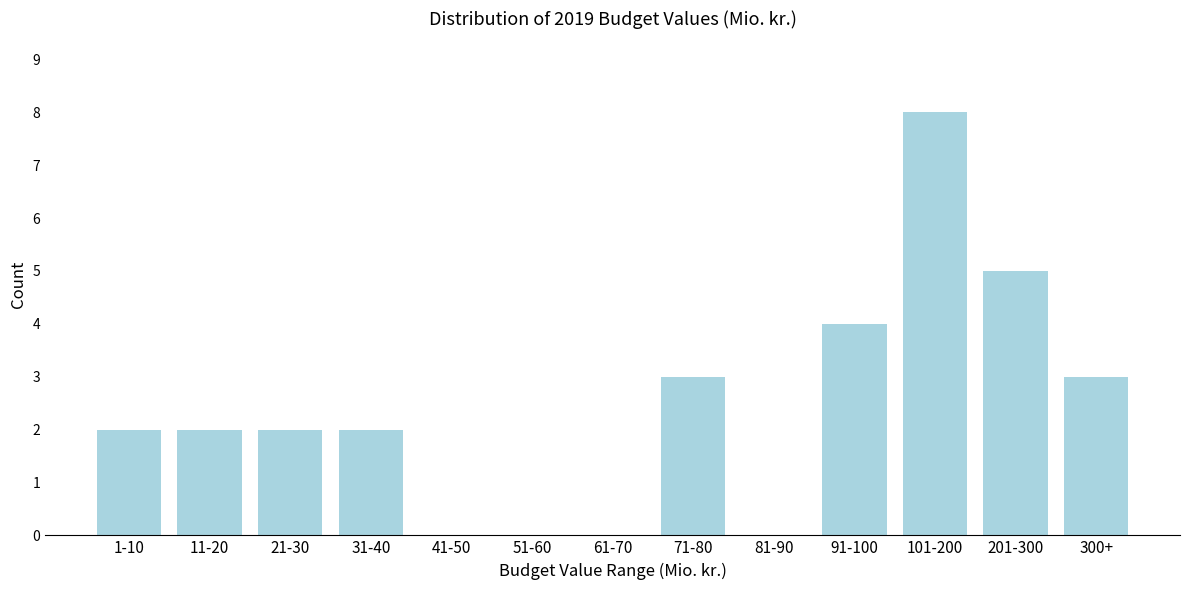

Reading right to left, list all the values displayed in this chart.

300+=3	201-300=5	101-200=8	91-100=4	81-90=0	71-80=3	61-70=0	51-60=0	41-50=0	31-40=2	21-30=2	11-20=2	1-10=2